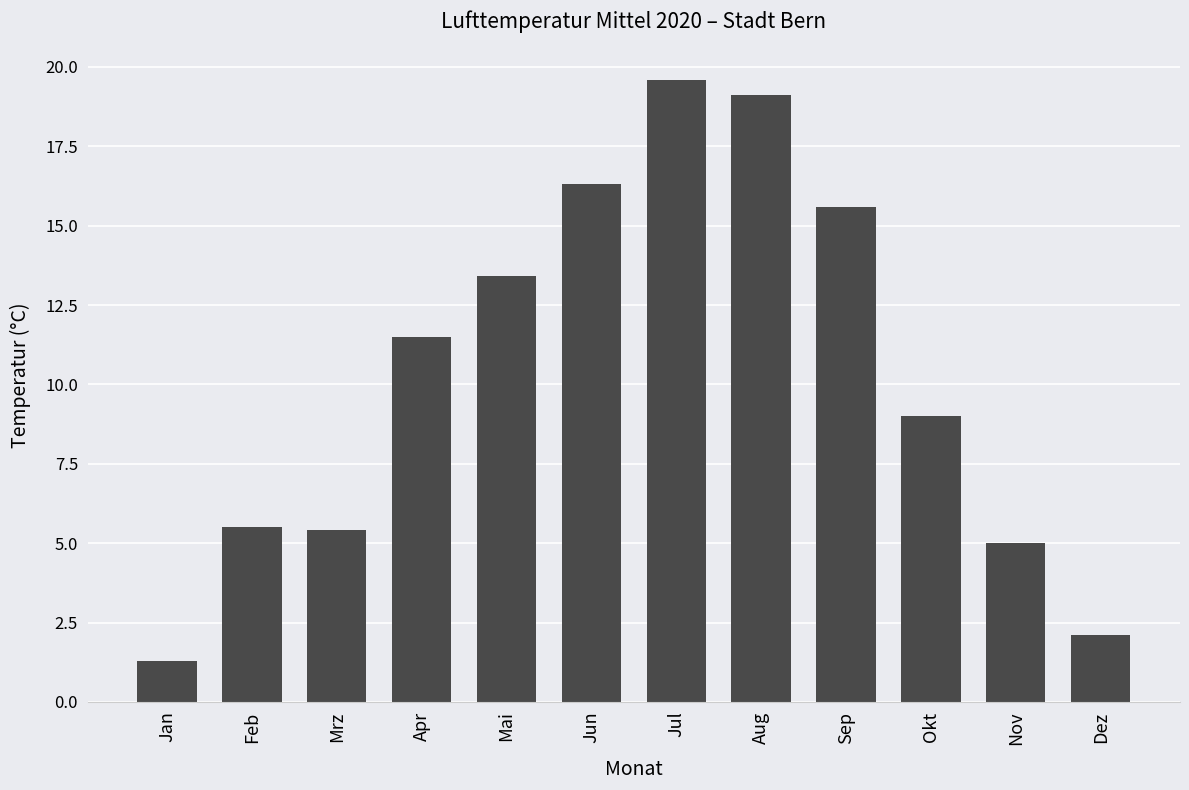

Between Jun and Jan, which is larger?

Jun